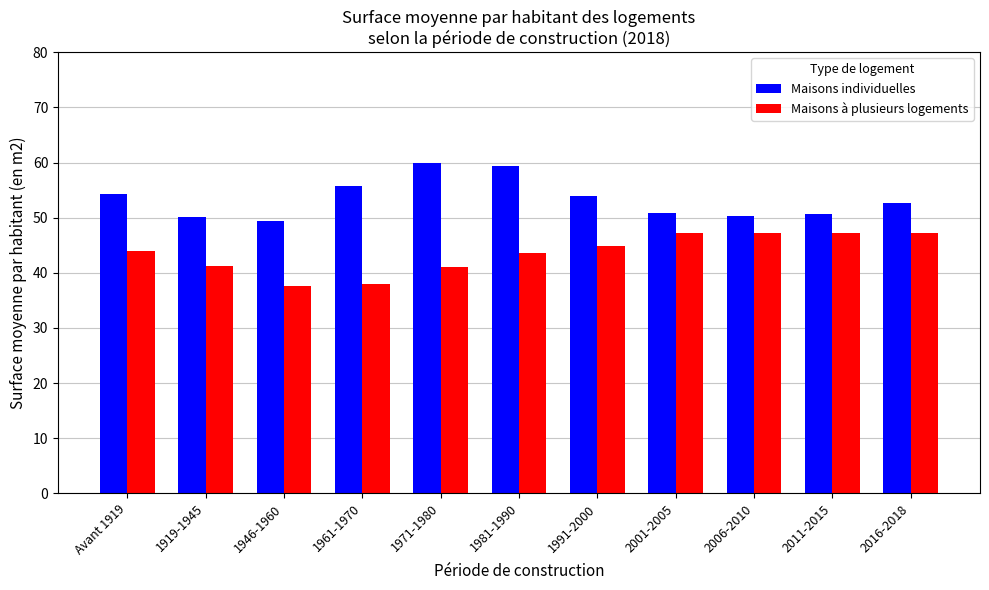

How many groups of bars are there?

11